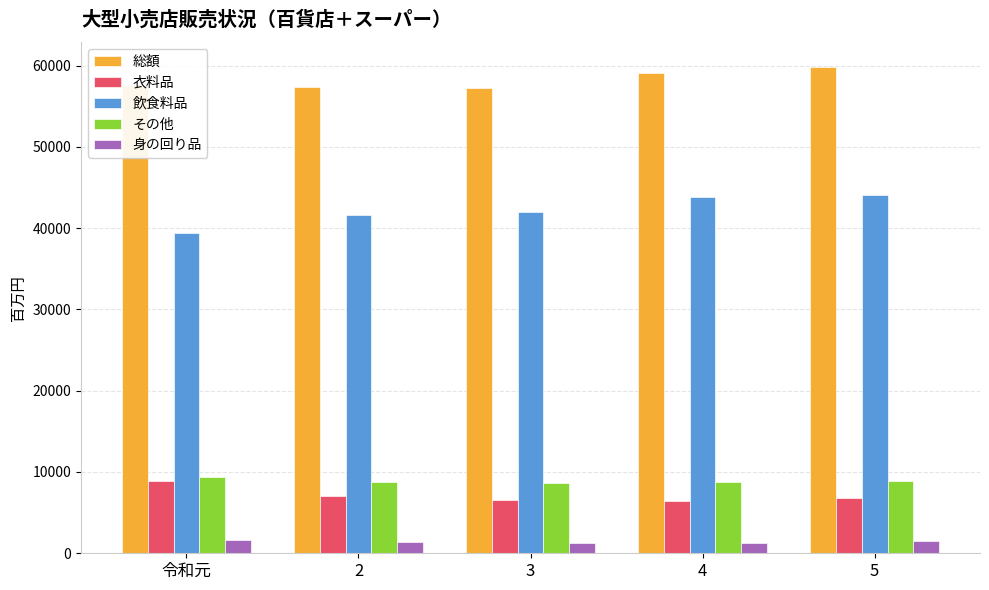

What is the difference between the highest and lowest values at 5?

58428